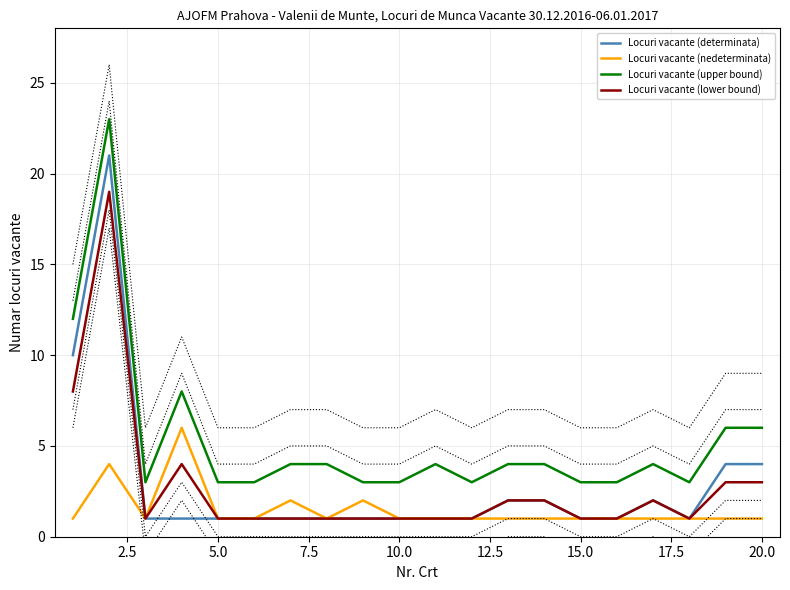

How many data points in Locuri vacante (lower bound) are above 1?

8